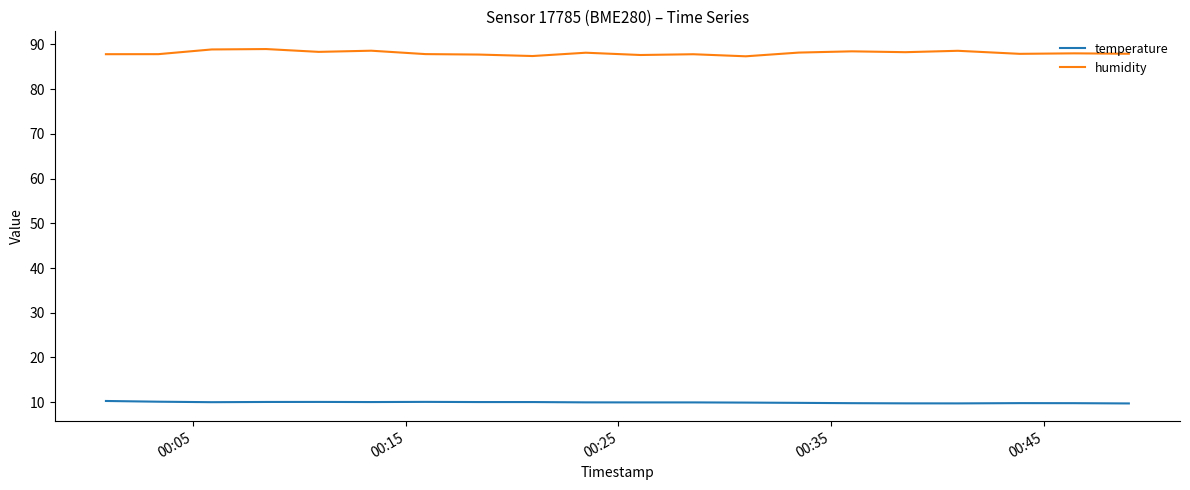

What is the minimum value shown in the chart?

9.7